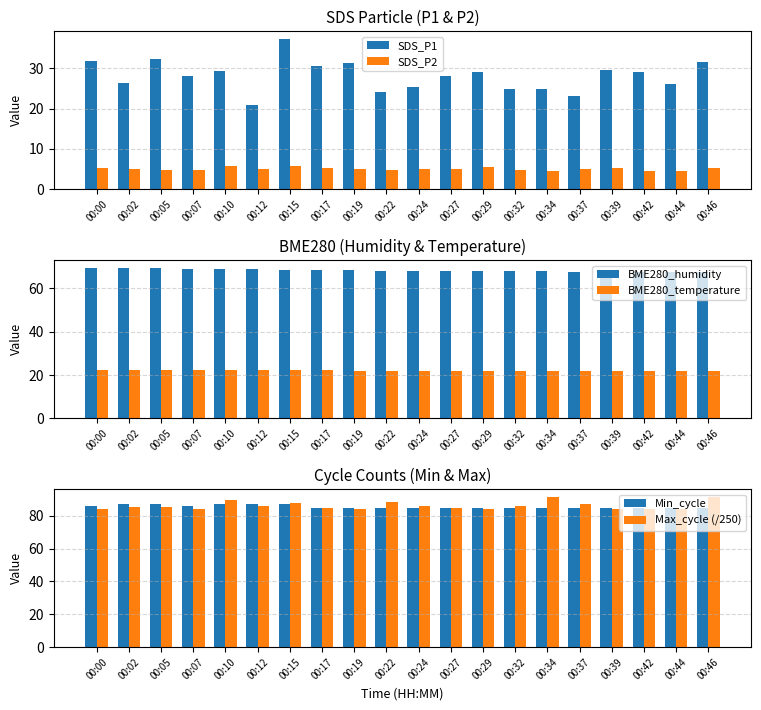

Are the bars grouped side by side (vs. stacked)?

Yes